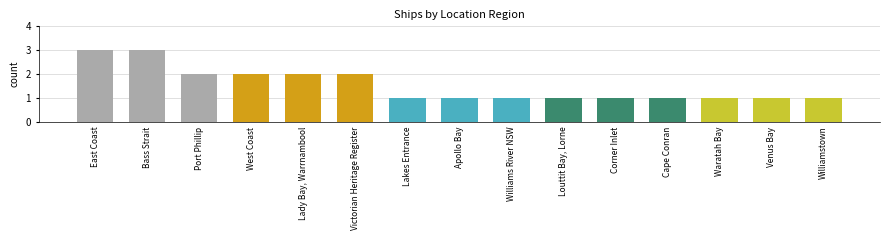

Which has a higher value, Port Phillip or Corner Inlet?

Port Phillip